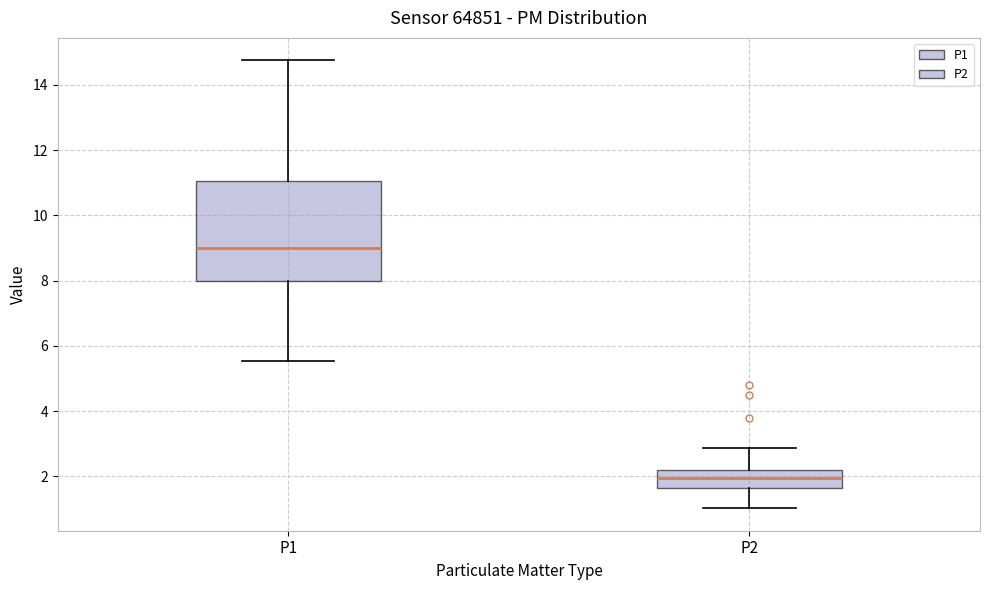

Reading left to right, transcribe this box plot: for each box, give where its median line is, the range the box spans, and where its two whiskers end, as read against the y-axis. The values are not printed on the chart, so give them approximately, as read against the axis.

P1: median 9.0, box 8.0 to 11.0, whiskers 5.6 to 14.8
P2: median 2.0, box 1.6 to 2.2, whiskers 1.0 to 2.8